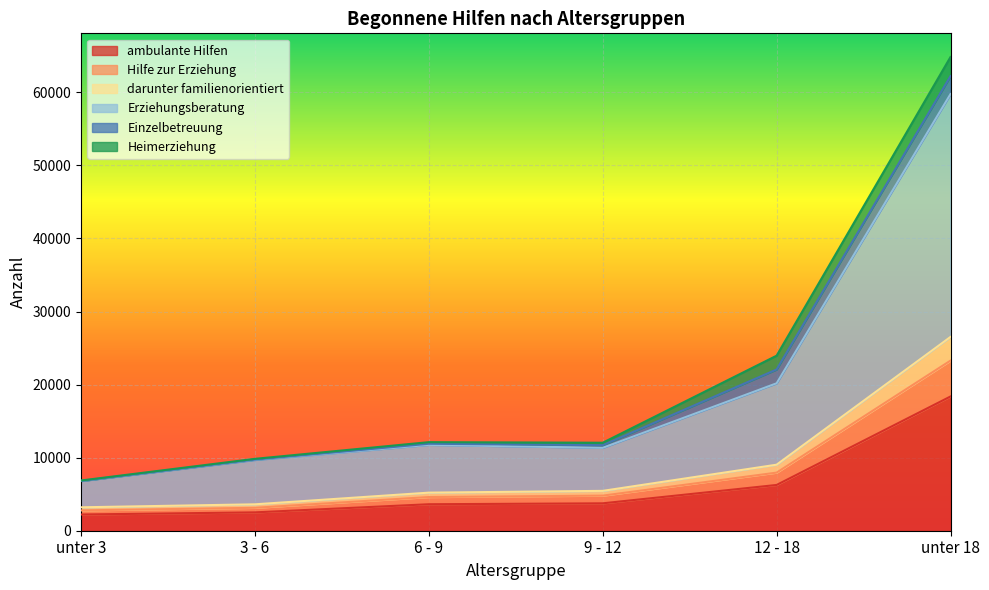

What are all the series names shown in the legend?

ambulante Hilfen, Hilfe zur Erziehung, darunter familienorientiert, Erziehungsberatung, Einzelbetreuung, Heimerziehung